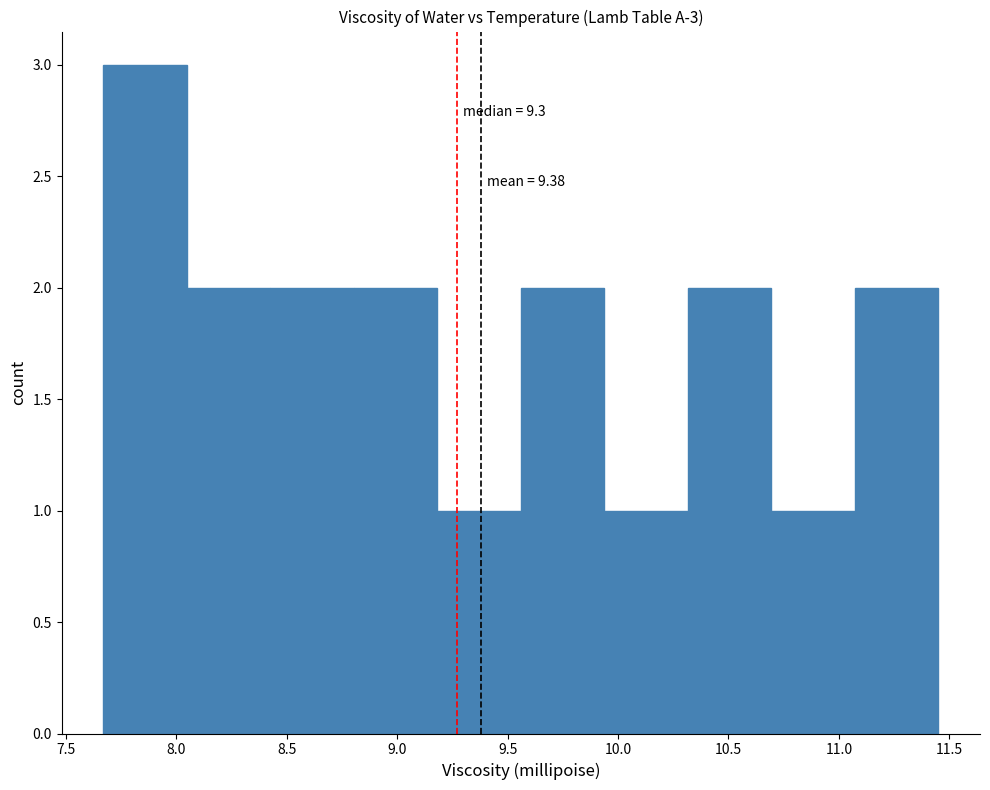

Which range on the x-axis has the tallest bar?

7.65 to 8.05